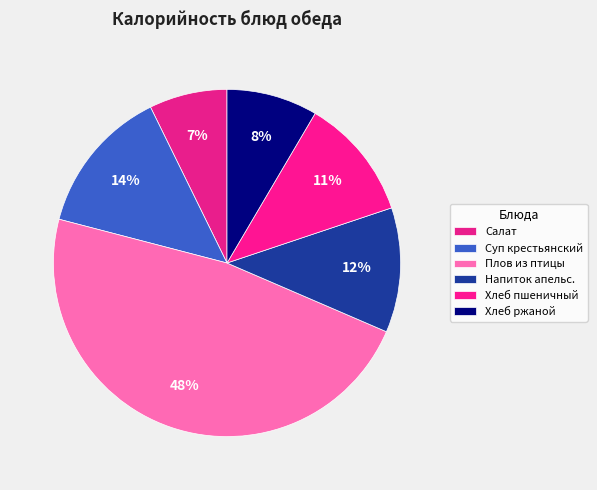

How many segments does this pie chart have?

6